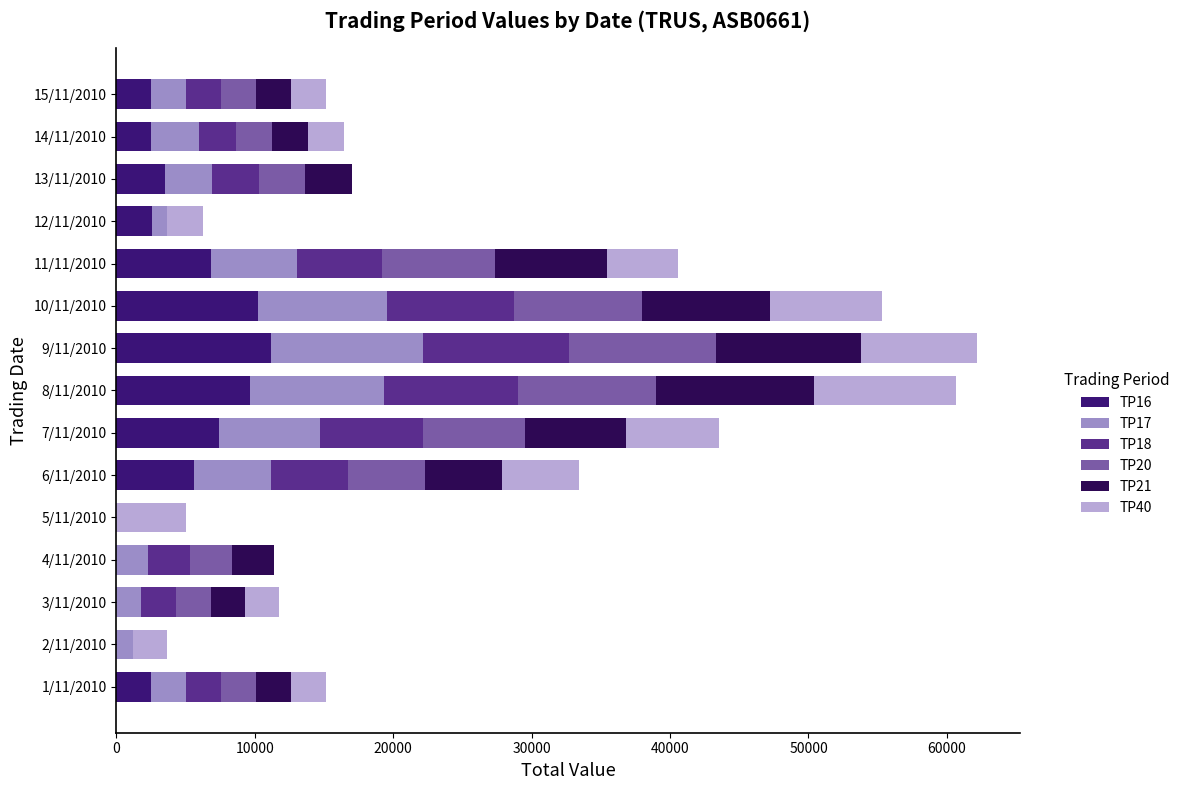

How many data points does each series have?

15